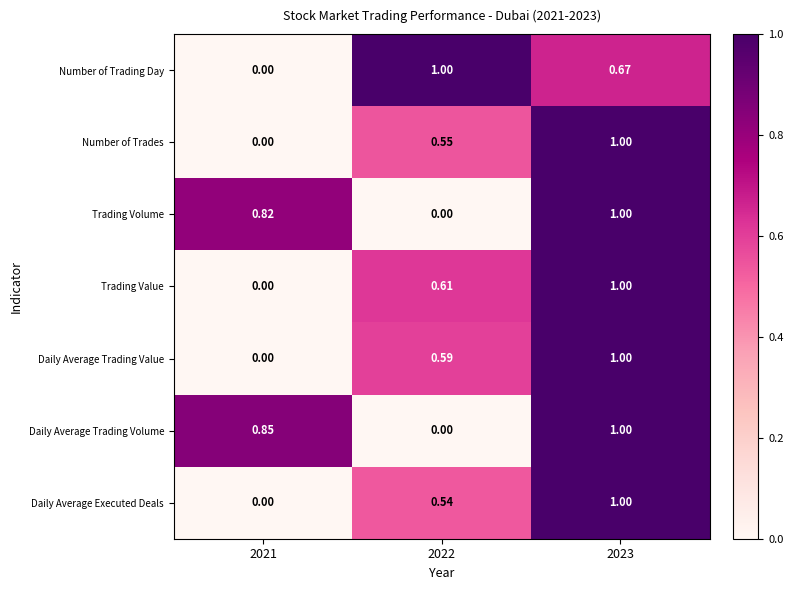

Is the value of Number of Trading Day at 2021 greater than the value of Daily Average Trading Volume at 2023?

No